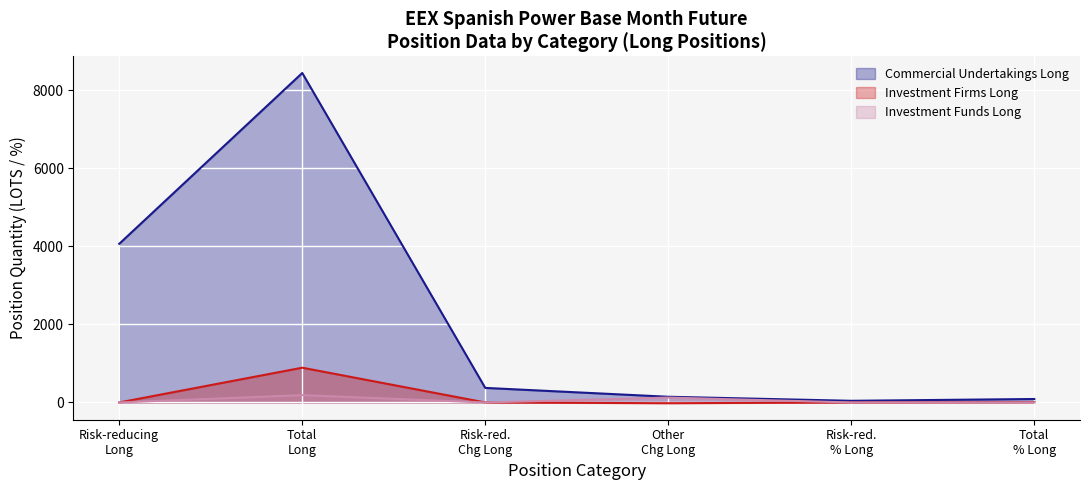

What is the difference between the second highest and minimum values in the Investment Funds Long series?

125.0